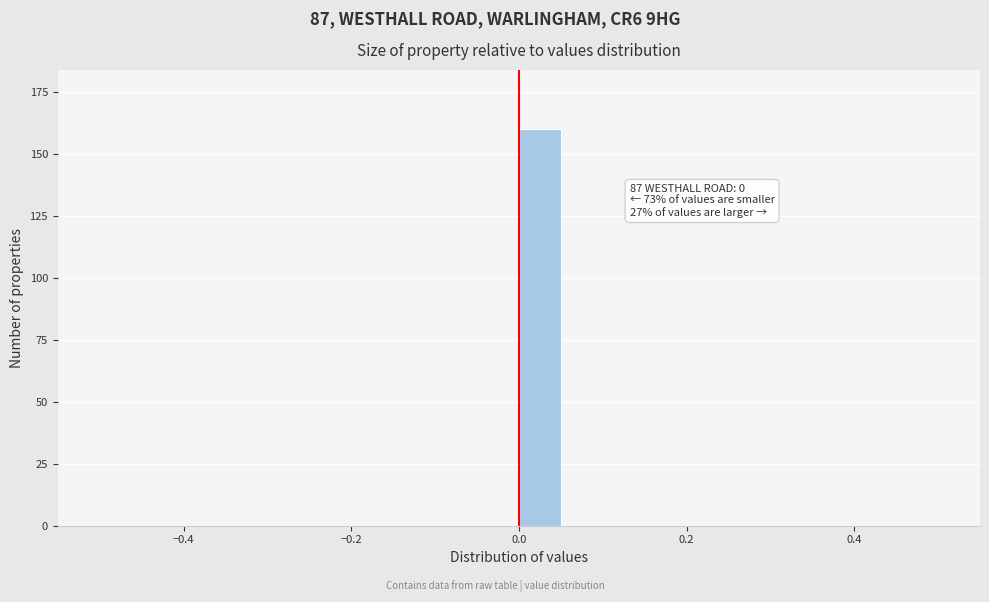

Read against the x-axis, roughly where is the centre of the tallest bar?

0.02